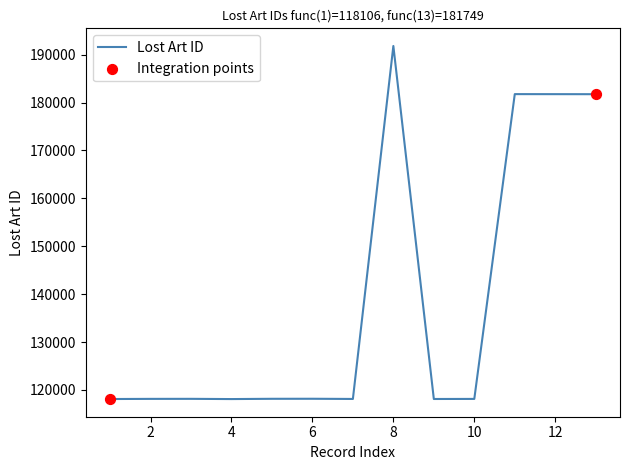

What is the difference between the maximum and minimum values?

73716